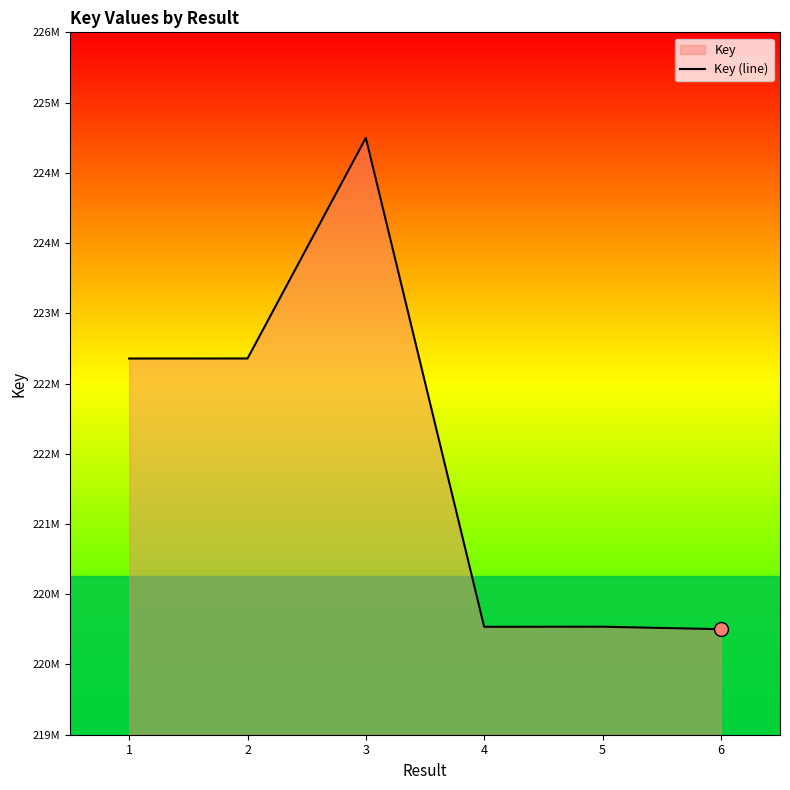

Which label corresponds to the smallest value in the chart?

6